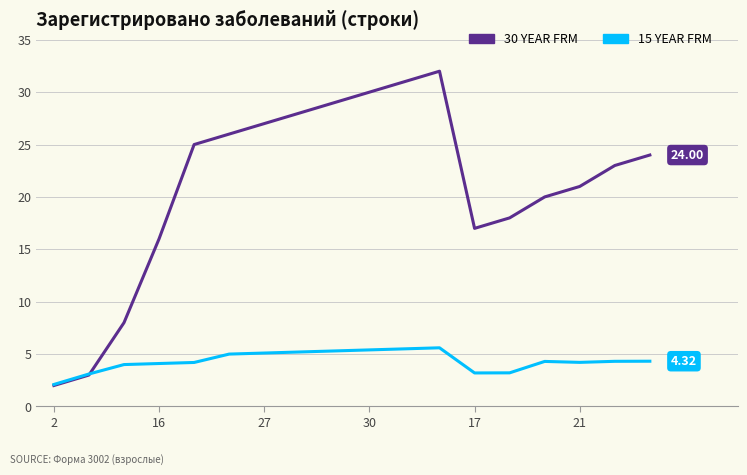

Rank the series by their average value, from lowest to highest.

15 YEAR FRM, 30 YEAR FRM